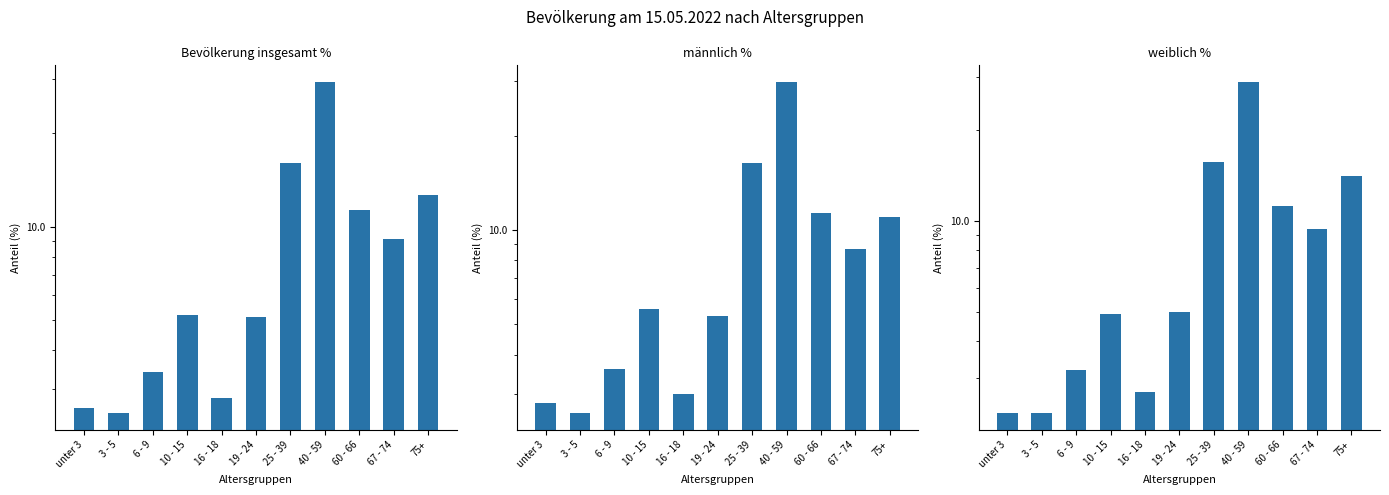

What is the label of the 5th bar from the right?

25 - 39